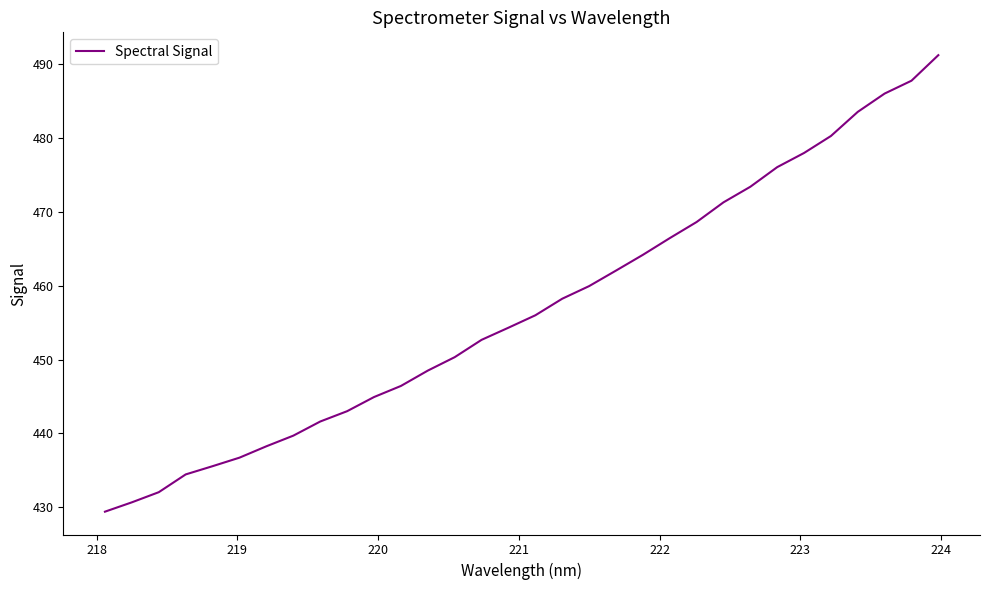

What is the difference between the maximum and minimum values?

61.9